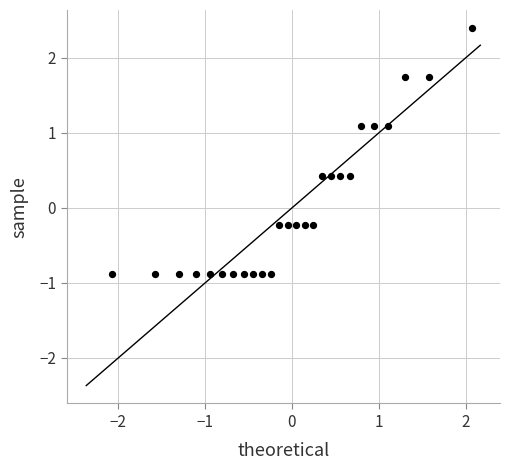

What is the range of X values (max minus min)?

4.1